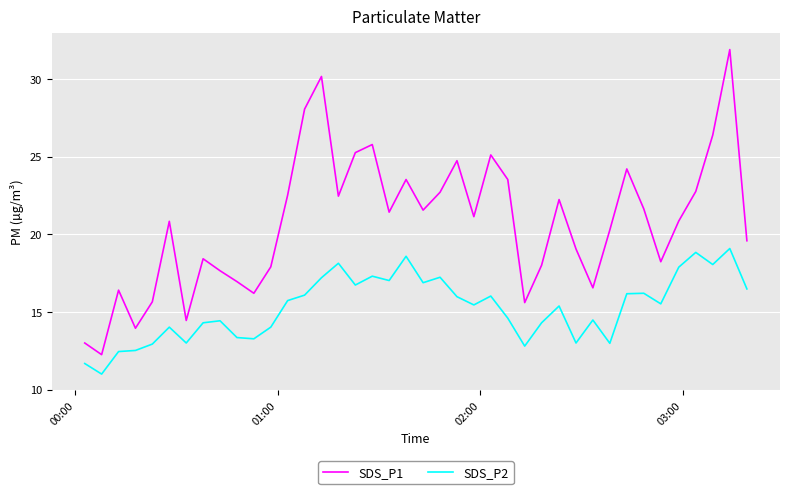

What is the minimum value shown in the chart?

11.0